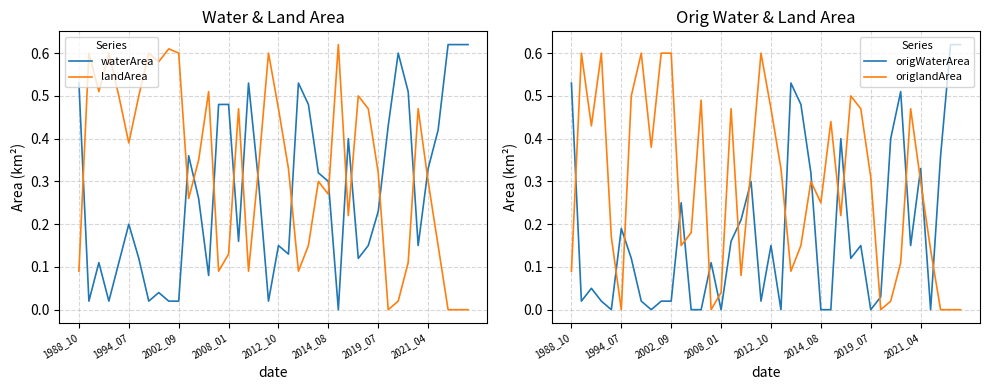

True or false: origlandArea has more than 0 points higher than both neighbors.

True